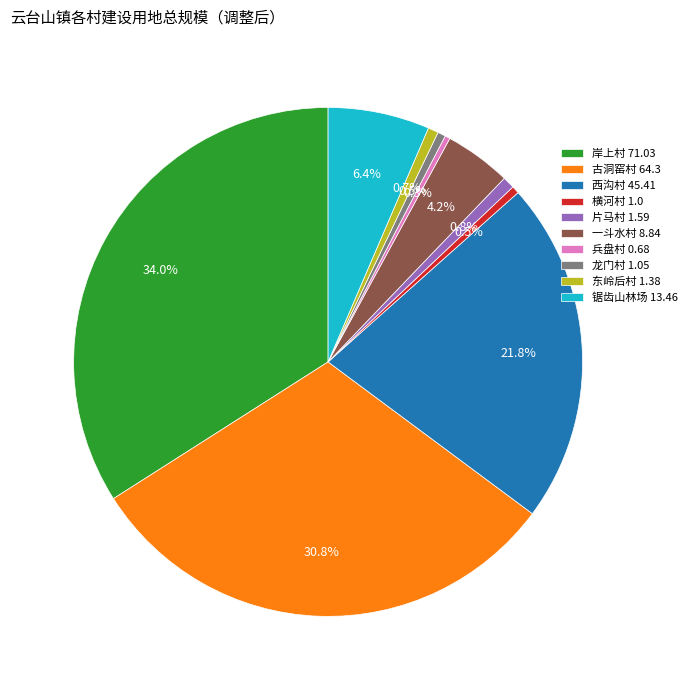

How many segments does this pie chart have?

10